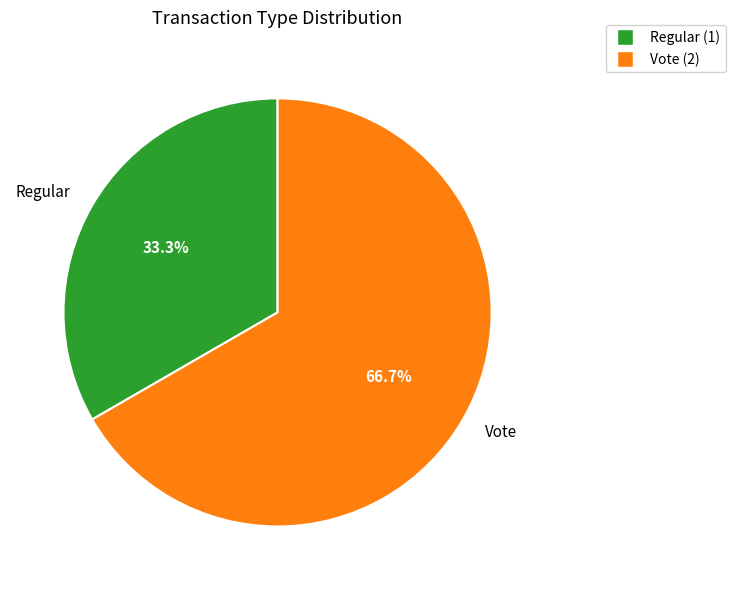

Count the number of slices in the pie.

2